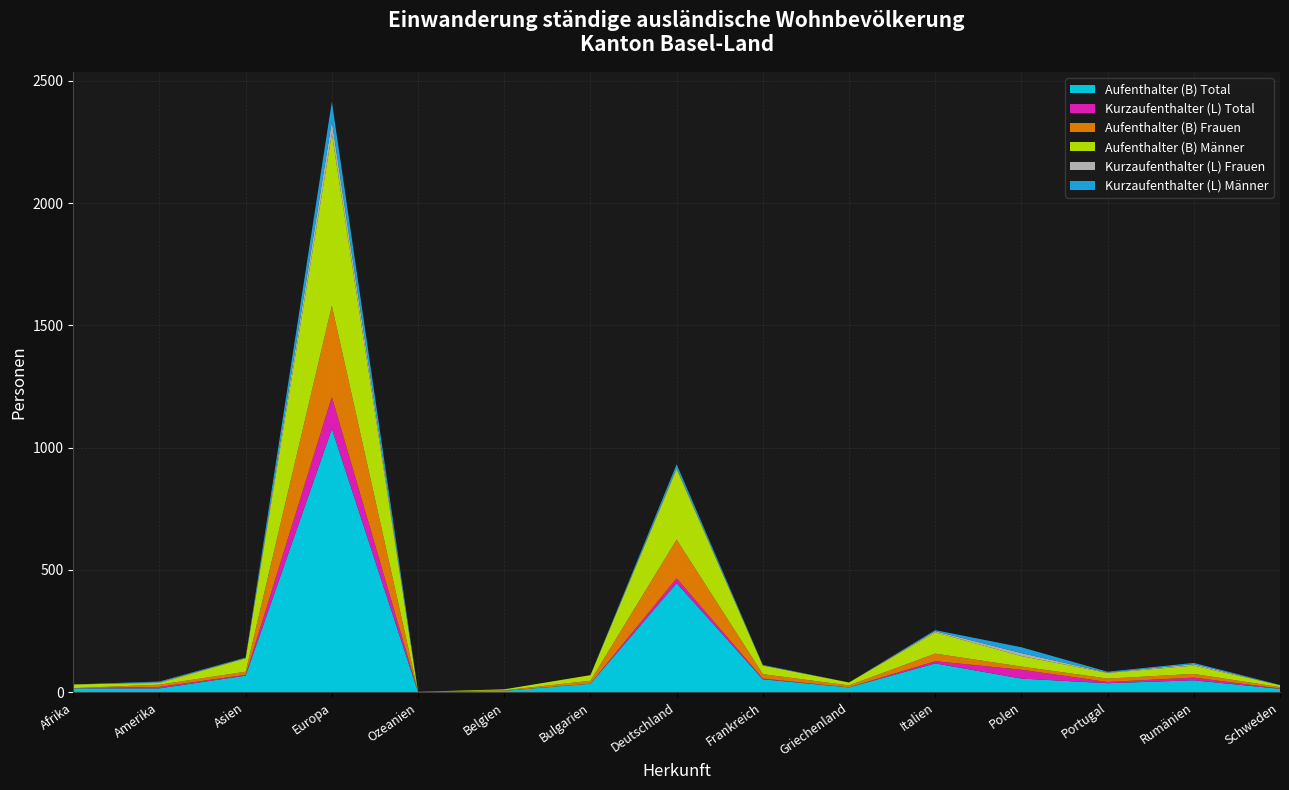

Reading right to left, list all the values displayed in this chart.

Aufenthalter (B) Total: 14	49	37	56	118	20	53	446	35	6	1	1077	68	16	16
Kurzaufenthalter (L) Total: 1	11	5	36	9	0	3	20	0	0	0	130	3	6	0
Aufenthalter (B) Frauen: 6	15	14	13	31	8	18	158	12	2	1	373	13	9	1
Aufenthalter (B) Männer: 8	34	23	43	87	12	35	288	23	4	0	704	55	7	15
Kurzaufenthalter (L) Frauen: 0	6	2	12	5	0	1	6	0	0	0	50	1	3	0
Kurzaufenthalter (L) Männer: 1	5	3	24	4	0	2	14	0	0	0	80	2	3	0